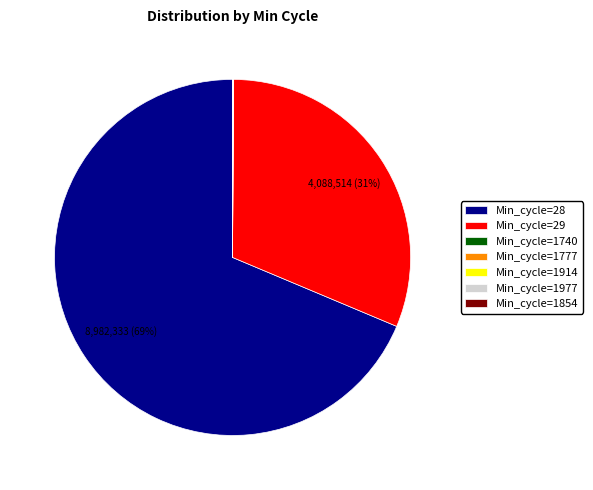

What is the ratio of the value at Min_cycle=28 to the value at Min_cycle=29?

2.2